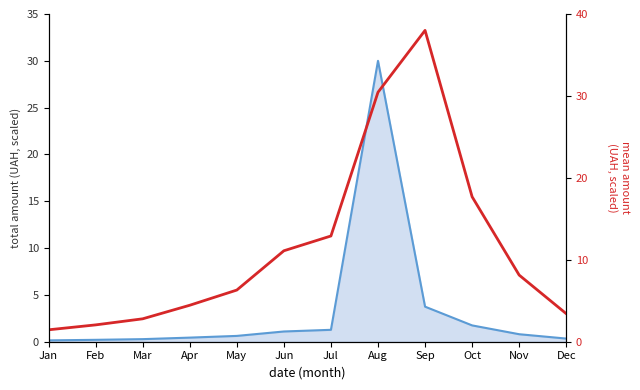

Reading left to right, transcribe all the data shown in this chart.

1.5	2.1	2.8	4.5	6.3	11.1	12.9	30.5	38.0	17.7	8.1	3.4